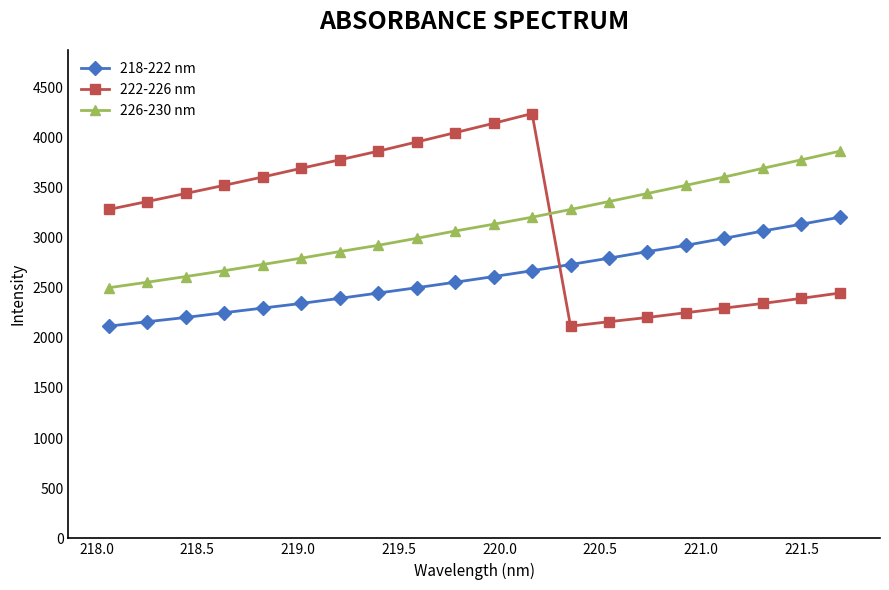

What is the minimum value for 222-226 nm?

2115.8